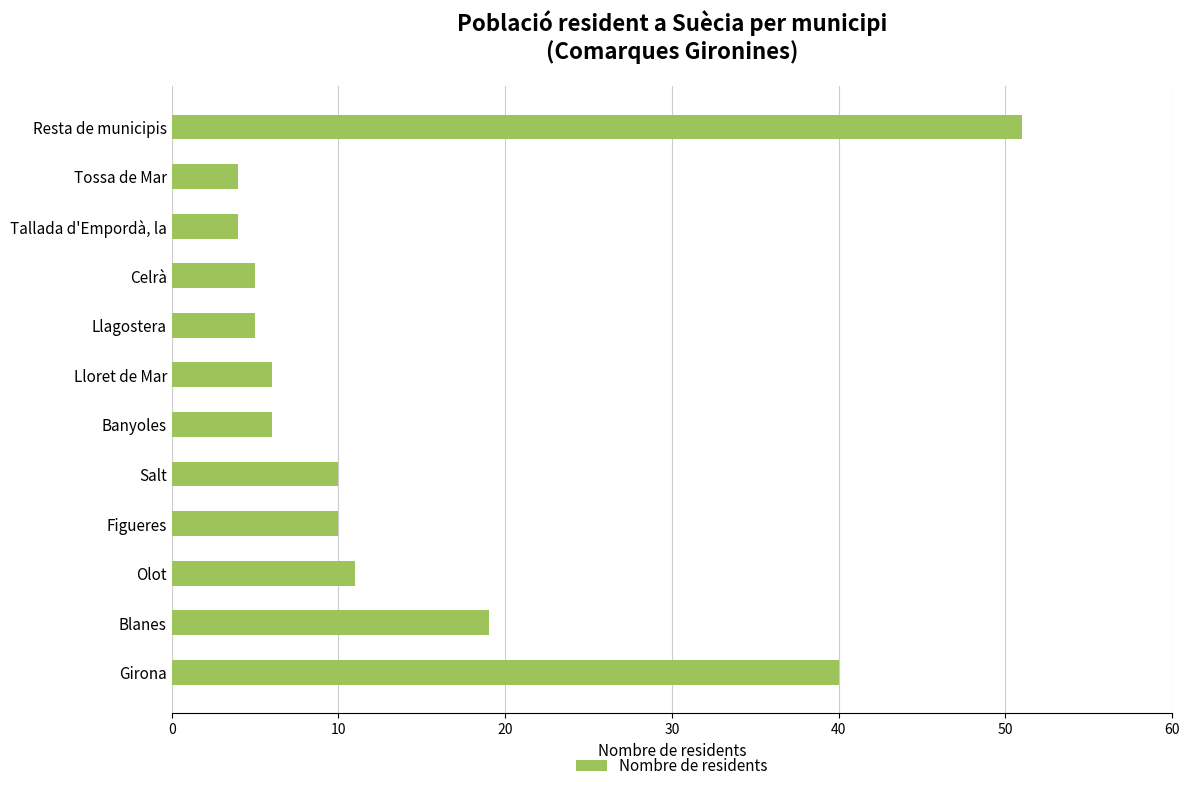

Approximately how many times larger is the value at Blanes compared to Figueres?

1.9